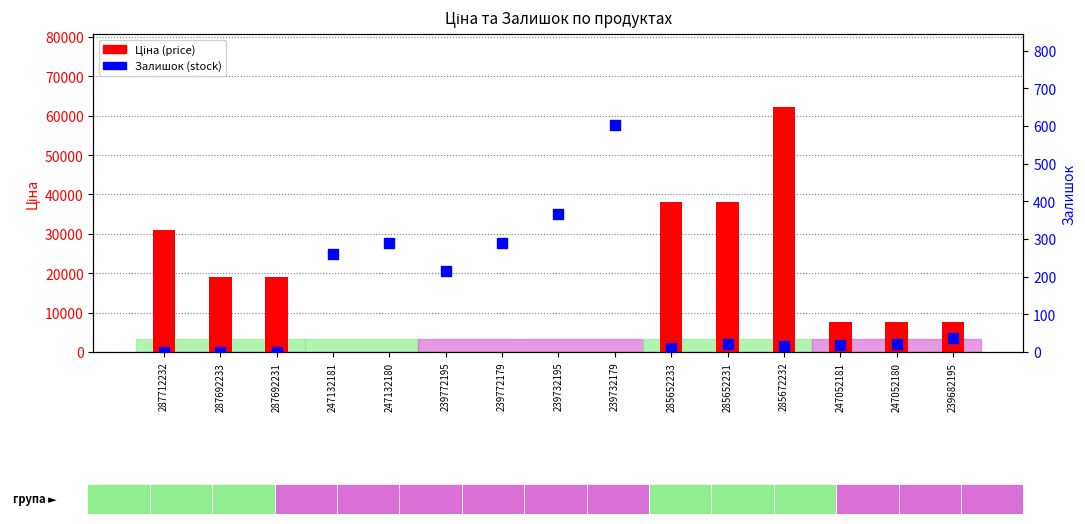

Which series has the largest total across all categories?

Ціна (price)